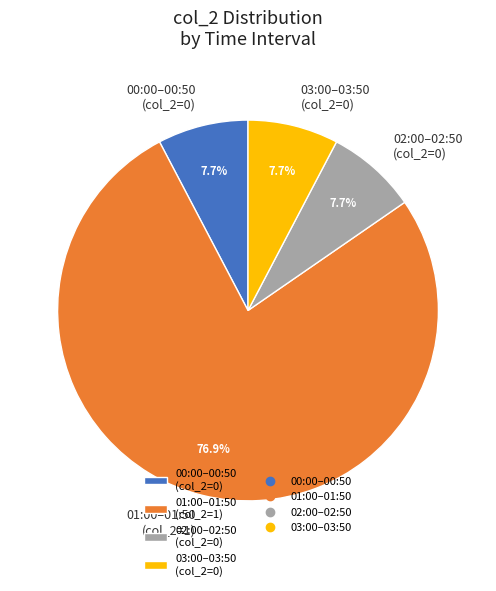

What is the largest slice in the pie chart?

01:00–01:50 (col_2=1)